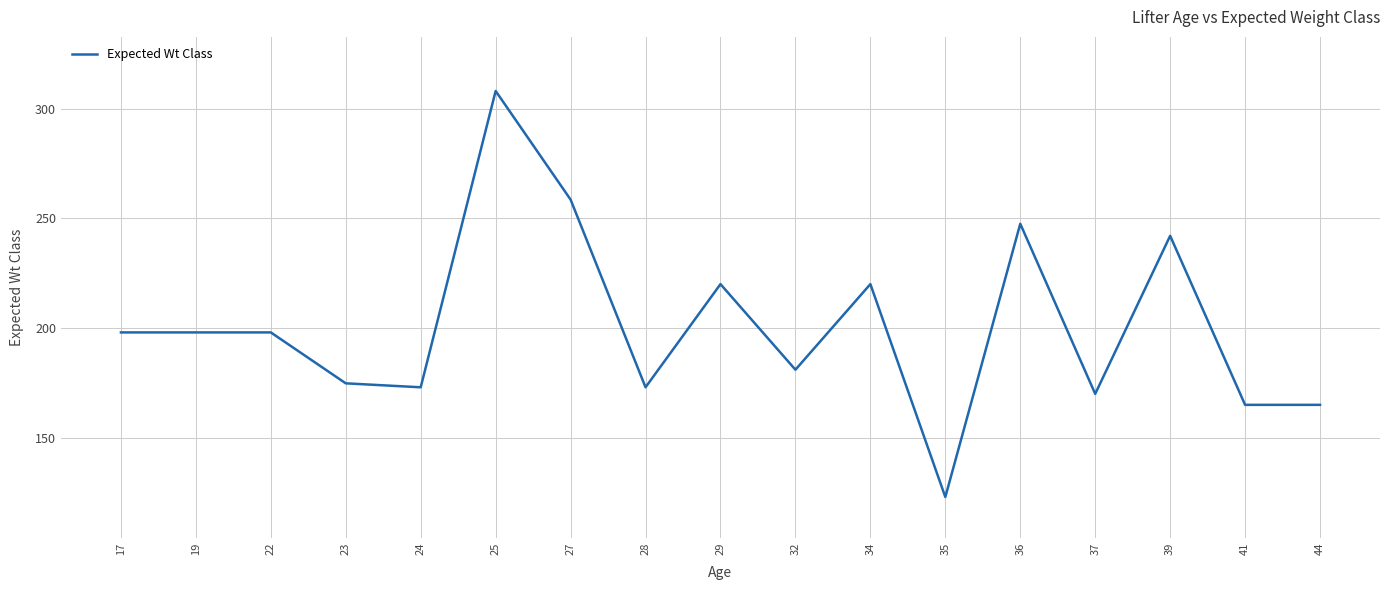

Reading right to left, transcribe all the data shown in this chart.

44=165.0	41=165.0	39=242.0	37=170.0	36=247.5	35=123.0	34=220.0	32=181.0	29=220.0	28=173.0	27=258.5	25=308.0	24=173.0	23=174.8	22=198.0	19=198.0	17=198.0